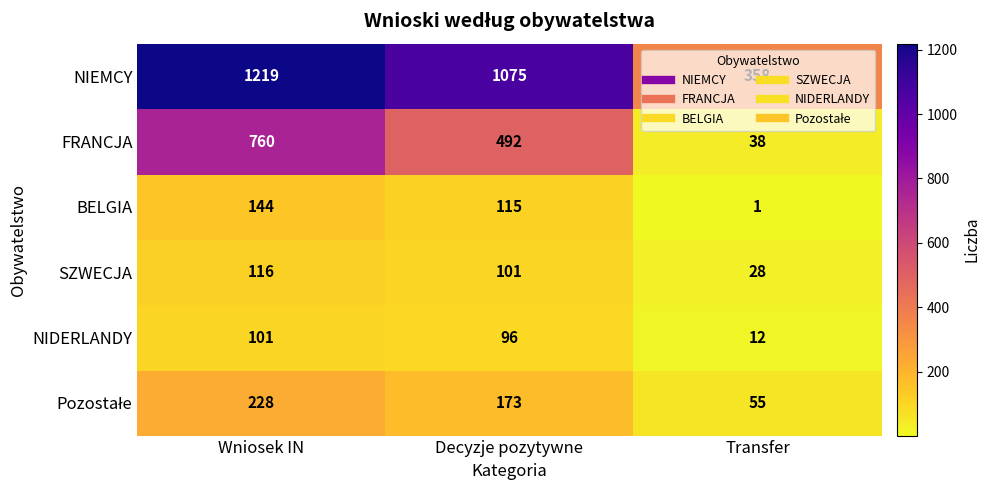

At which label does FRANCJA first exceed 492?

Wniosek IN